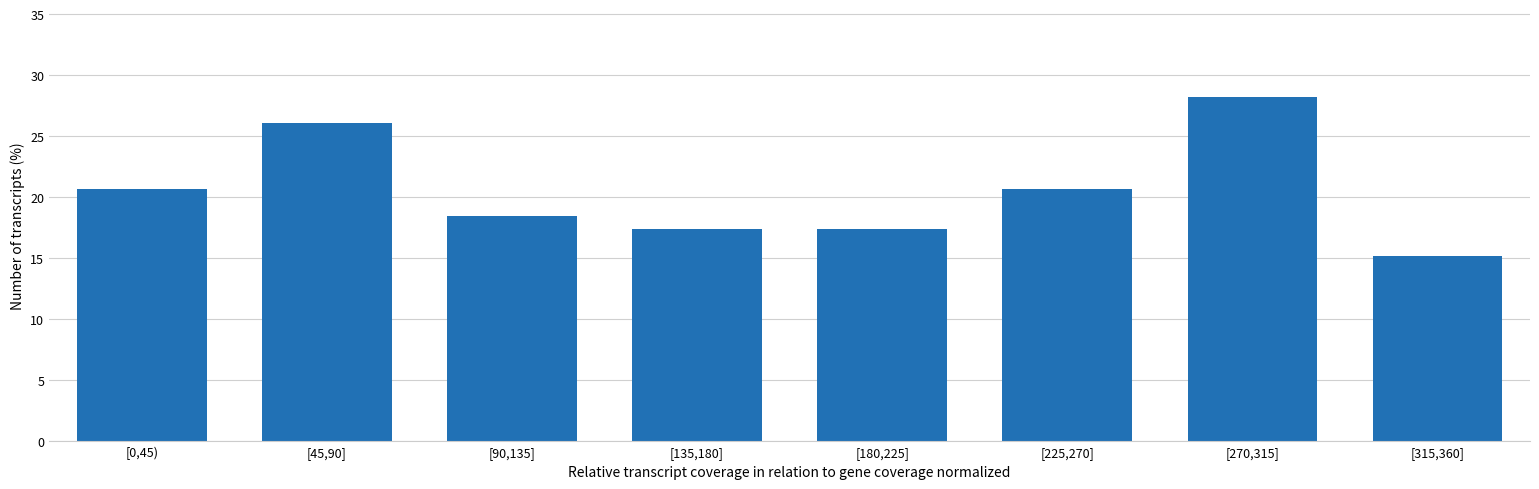

Reading left to right, extract all data points from this chart.

[0,45)=20.7	[45,90]=26.1	[90,135]=18.5	[135,180]=17.4	[180,225]=17.4	[225,270]=20.7	[270,315]=28.3	[315,360]=15.2